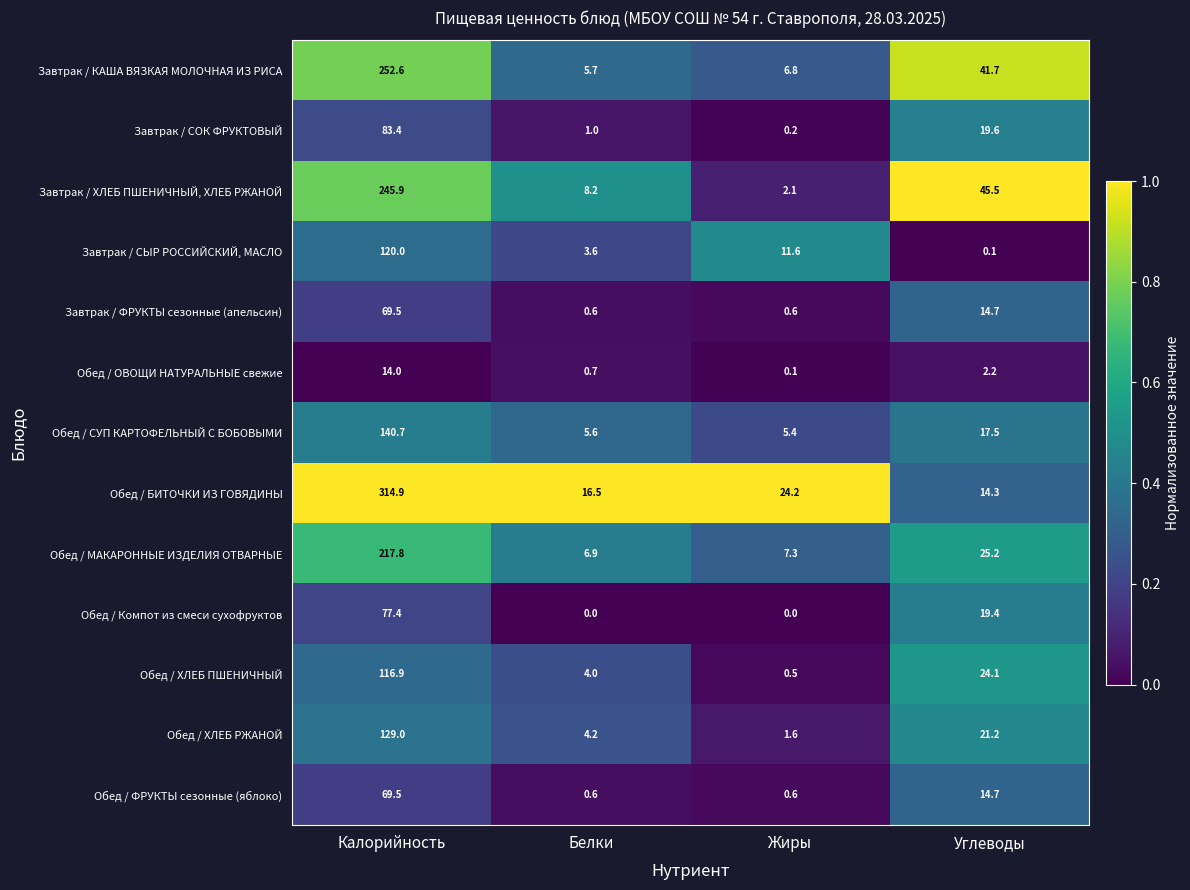

Rank the categories by Обед / ОВОЩИ НАТУРАЛЬНЫЕ свежие value from highest to lowest.

Калорийность, Углеводы, Белки, Жиры